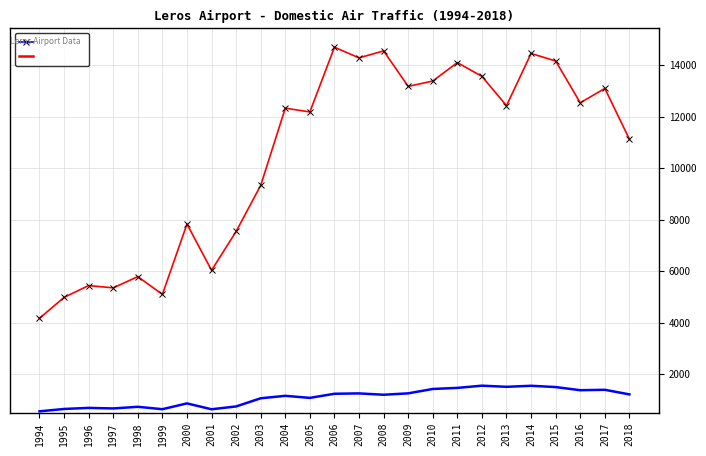

The value of ARRIVALS at 1998 is 5789. True or false?

True